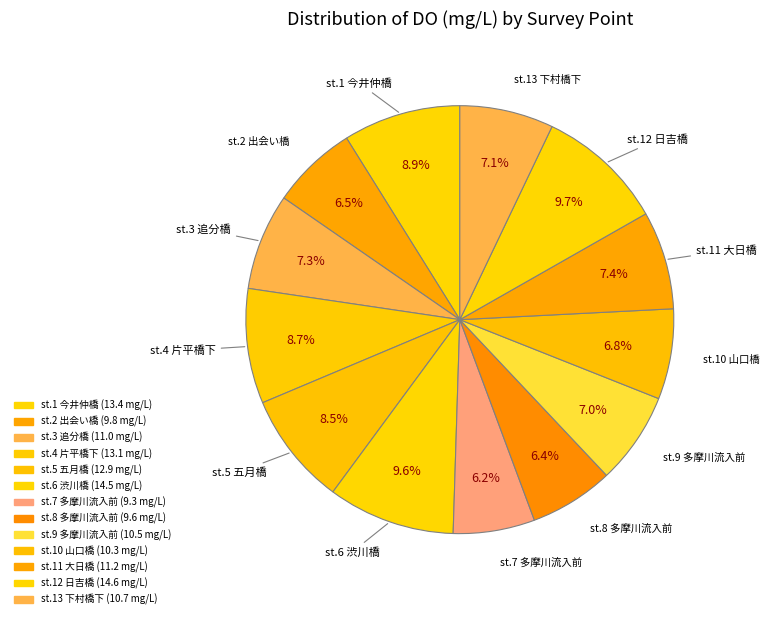

How many segments does this pie chart have?

13